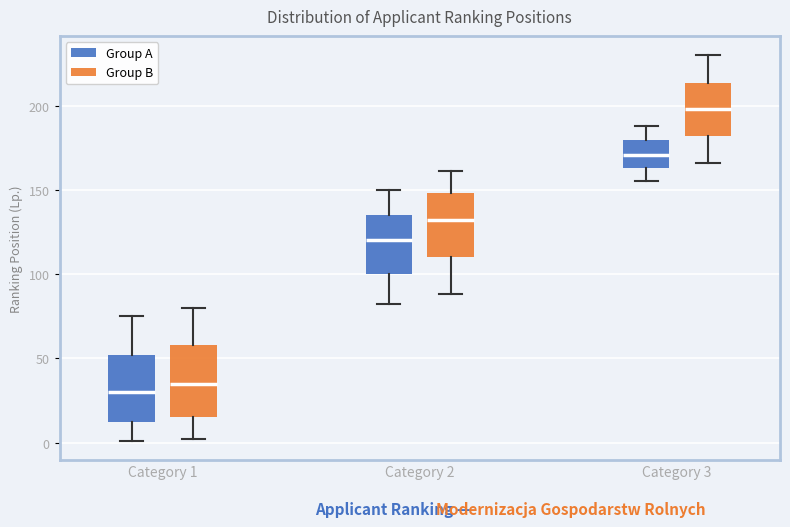

Reading left to right, read every box against the y-axis: the position of its median line, the range the box covers, and the ends of its whiskers. The values are not printed on the chart, so give them approximately, as read against the axis.

Category 1 (Group A): median 30, box 10 to 50, whiskers 0 to 75
Category 1 (Group B): median 35, box 15 to 60, whiskers 0 to 80
Category 2 (Group A): median 120, box 100 to 135, whiskers 80 to 150
Category 2 (Group B): median 130, box 110 to 150, whiskers 90 to 160
Category 3 (Group A): median 170, box 165 to 180, whiskers 155 to 190
Category 3 (Group B): median 200, box 180 to 215, whiskers 165 to 230